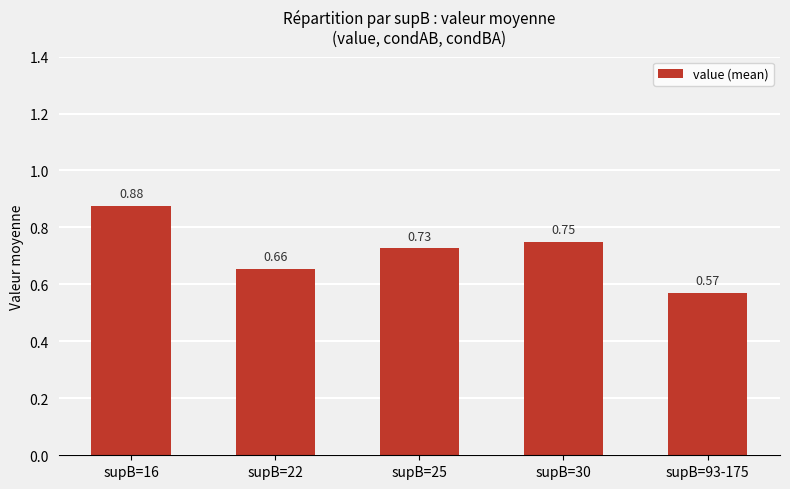

Which has a higher value, supB=30 or supB=22?

supB=30